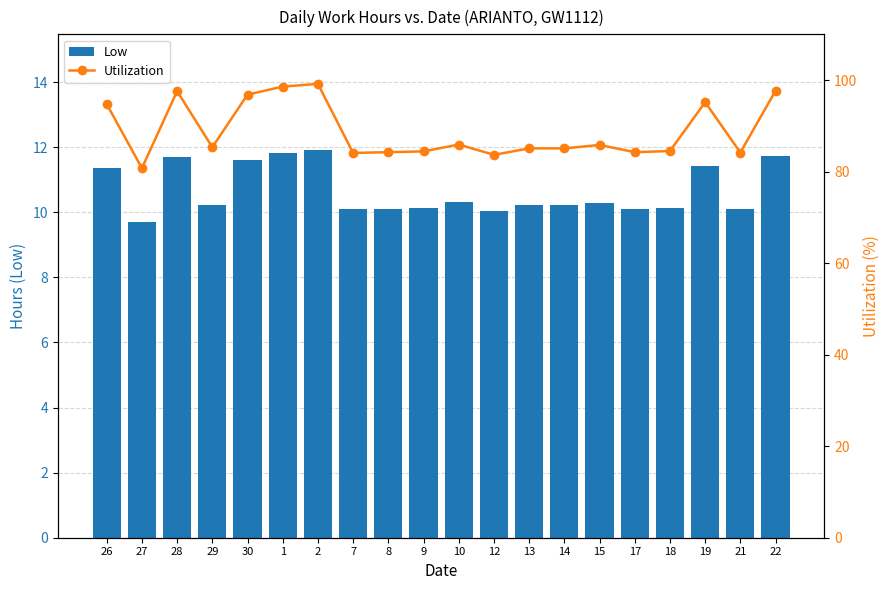

Rank the series by their average value, from highest to lowest.

Utilization, Low